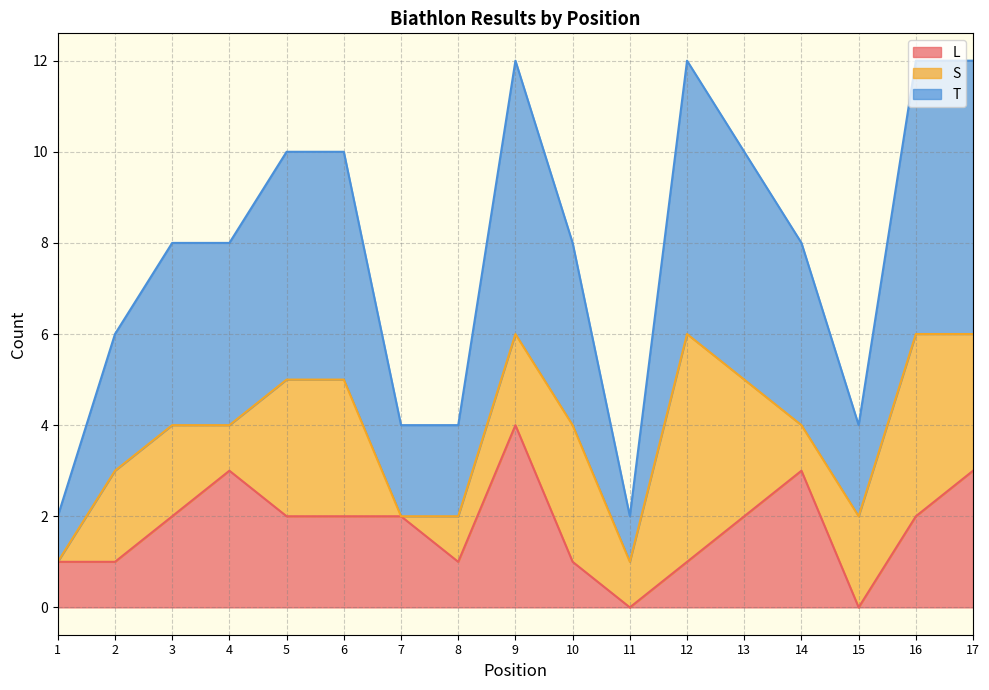

What is the difference between the L values at 11 and 4?

3